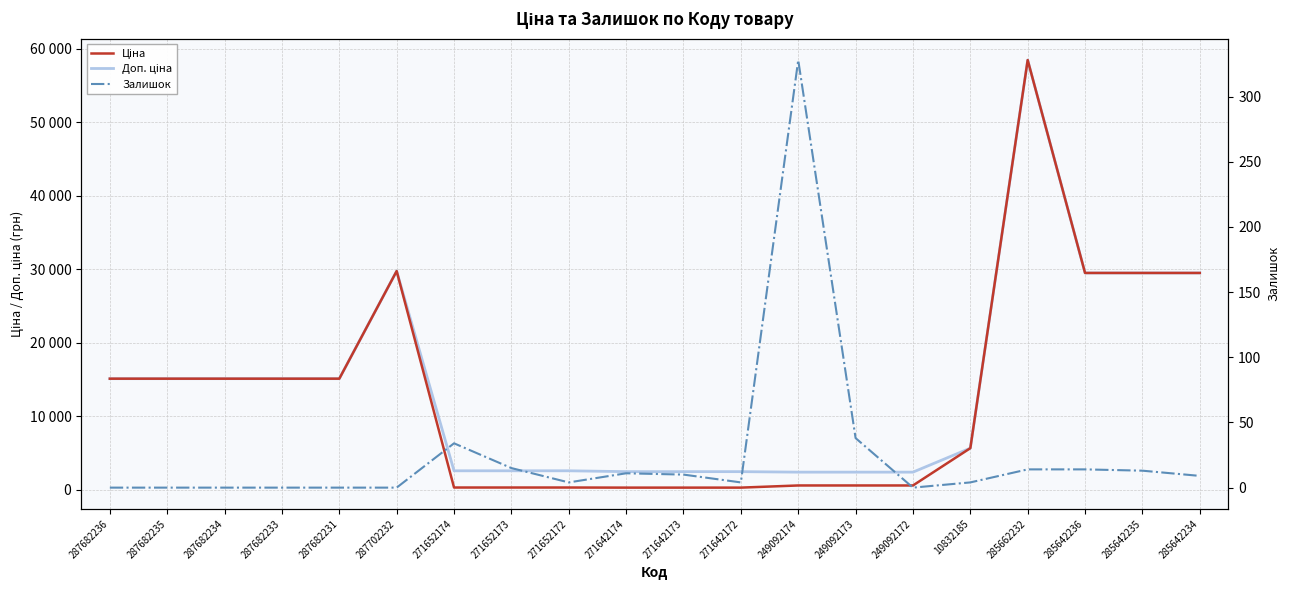

List the labels in order of Ціна value, smallest first.

271642174, 271642173, 271642172, 271652174, 271652173, 271652172, 249092174, 249092173, 249092172, 10832185, 287682236, 287682235, 287682234, 287682233, 287682231, 285642236, 285642235, 285642234, 287702232, 285662232